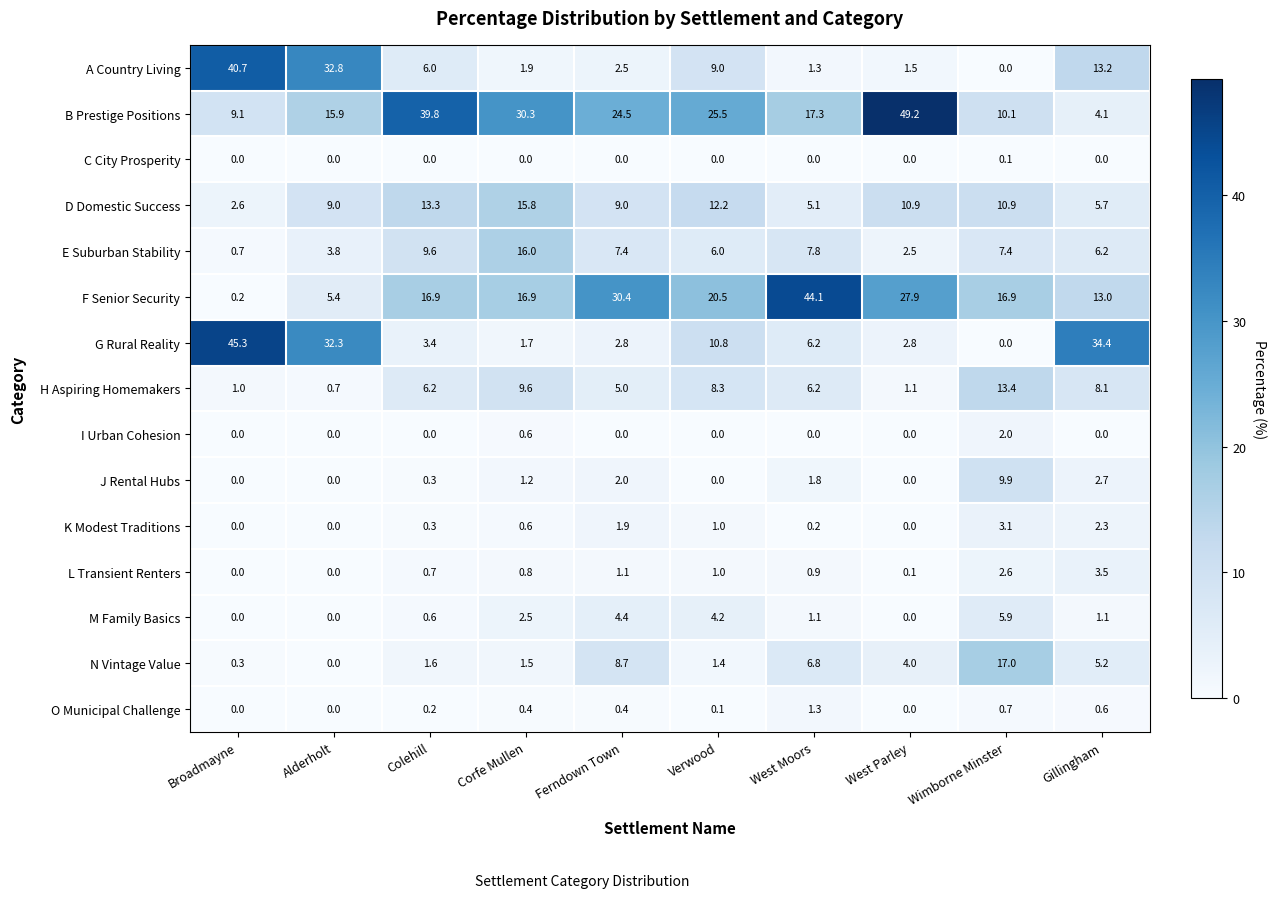

What is the sum of the A Country Living values at West Parley and Colehill?

7.5